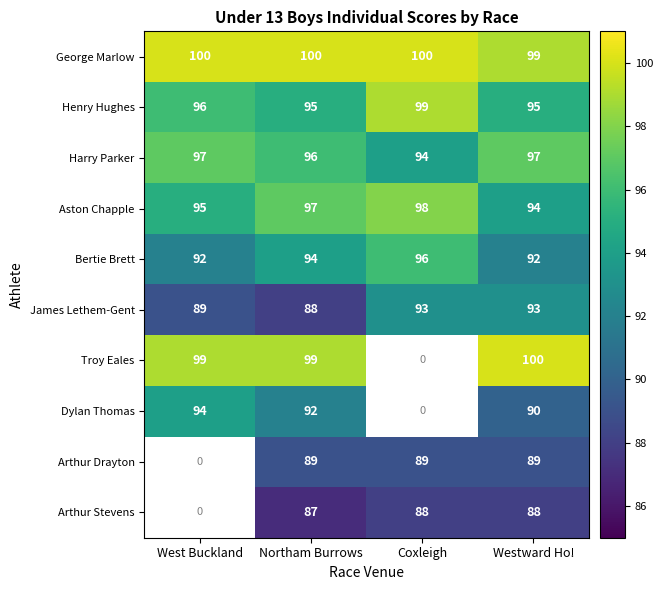

At how many categories does at least one series exceed 96?

4